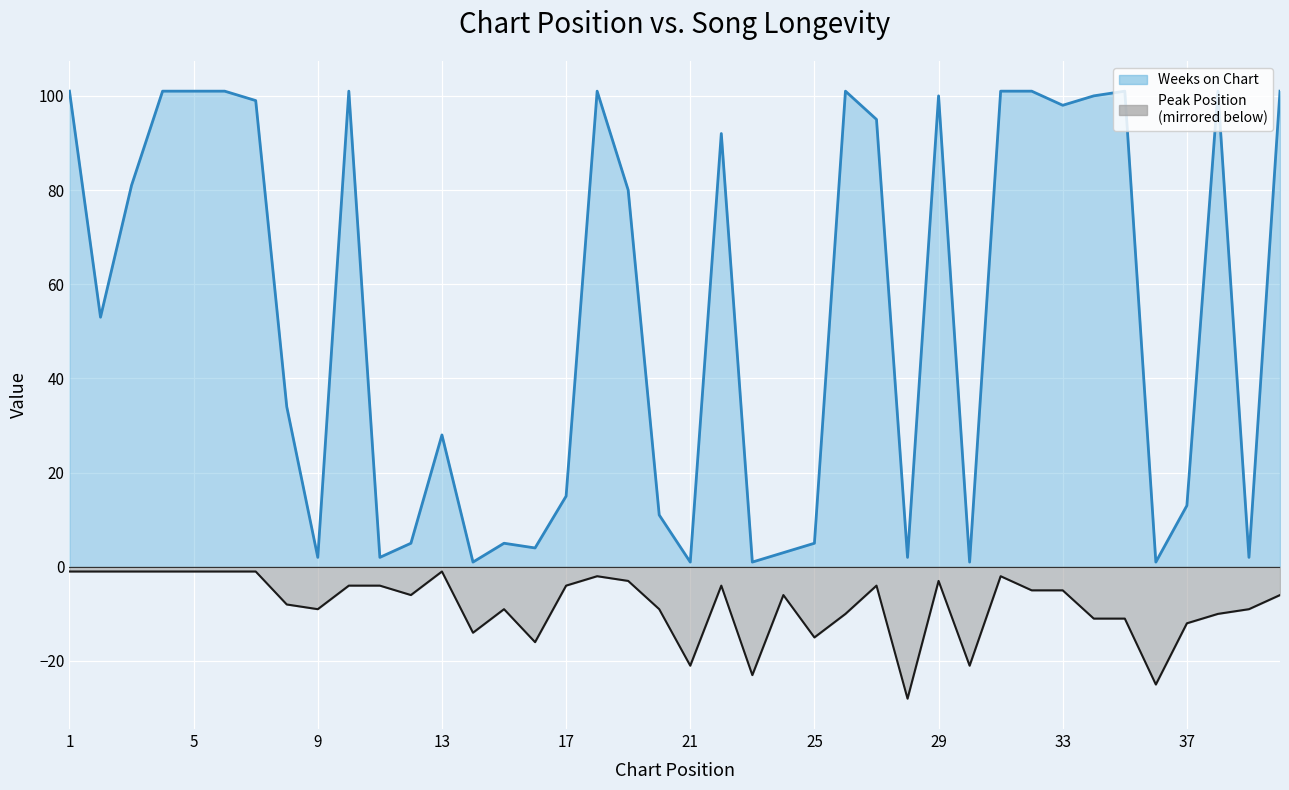

What is the smallest value displayed?

-28